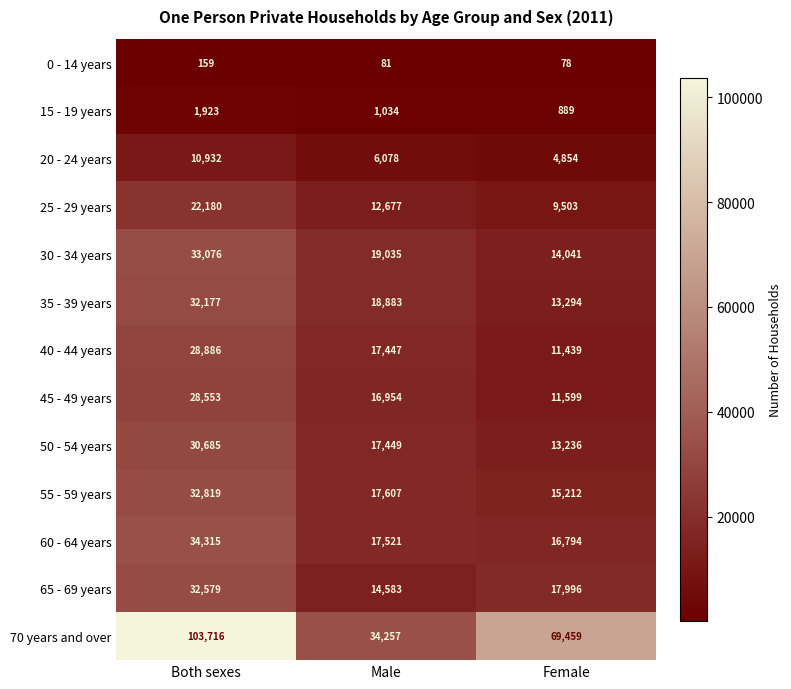

Rank the categories by 15 - 19 years value from highest to lowest.

Both sexes, Male, Female